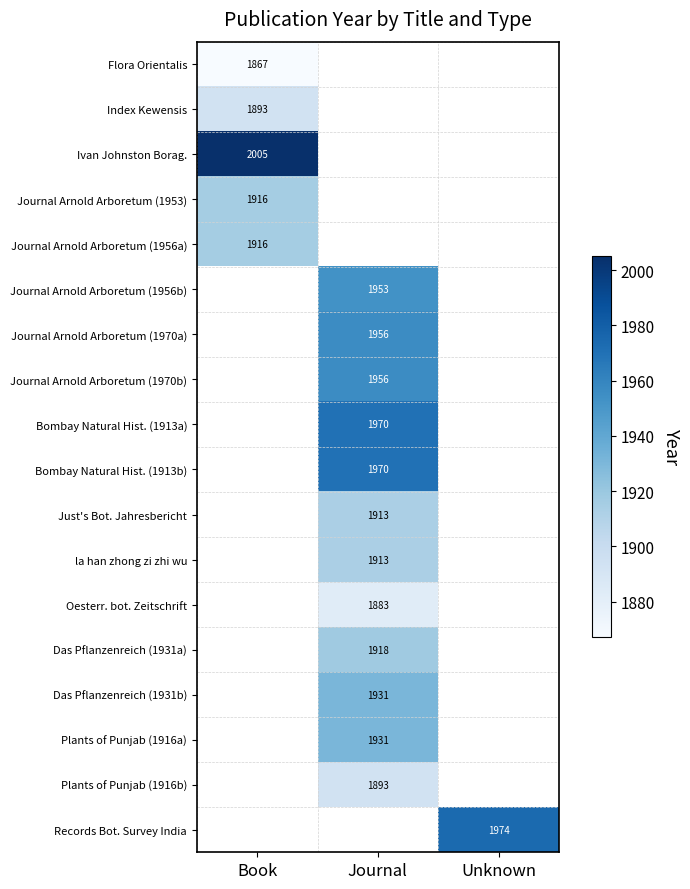

What is the spread (max minus min) of values at Book?

138.0